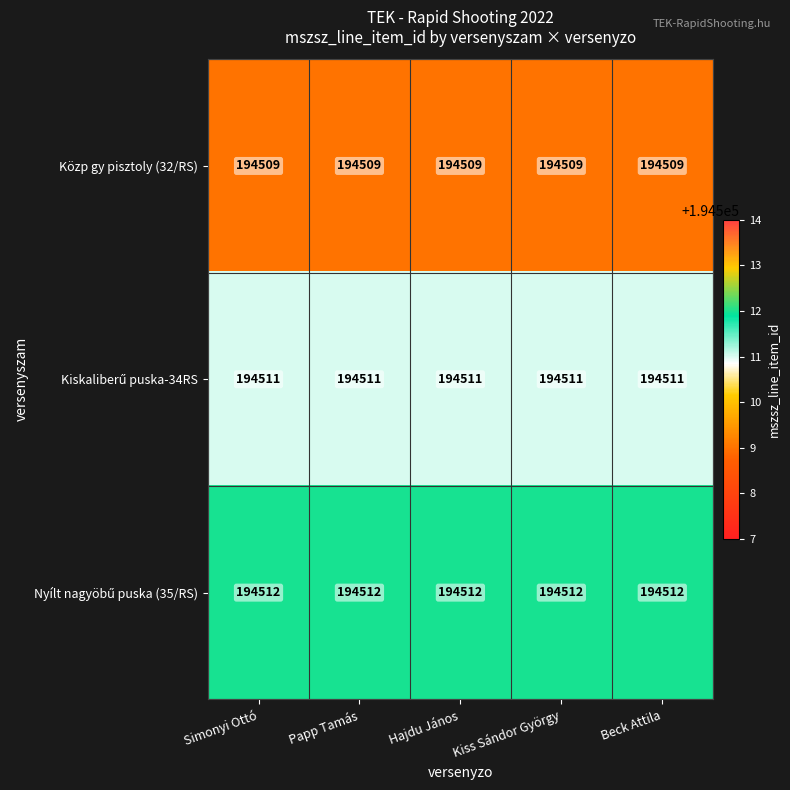

At how many categories does at least one series exceed 194510?

5